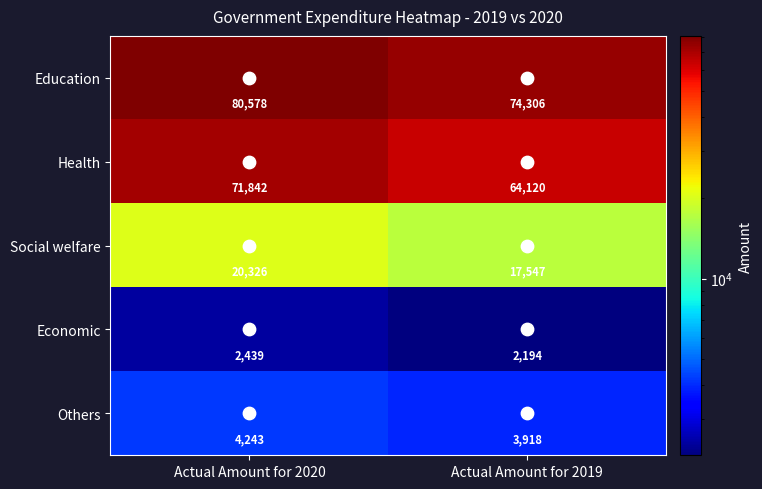

What is the spread (max minus min) of values at Actual Amount for 2020?

78139